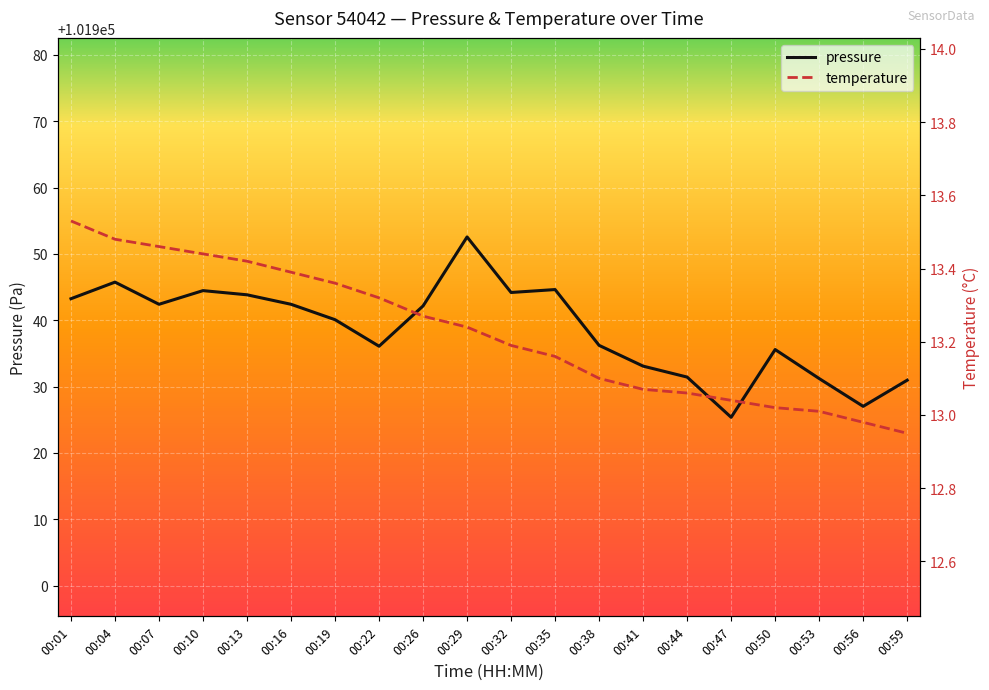

What is the total value across all series at 00:26?

101955.4